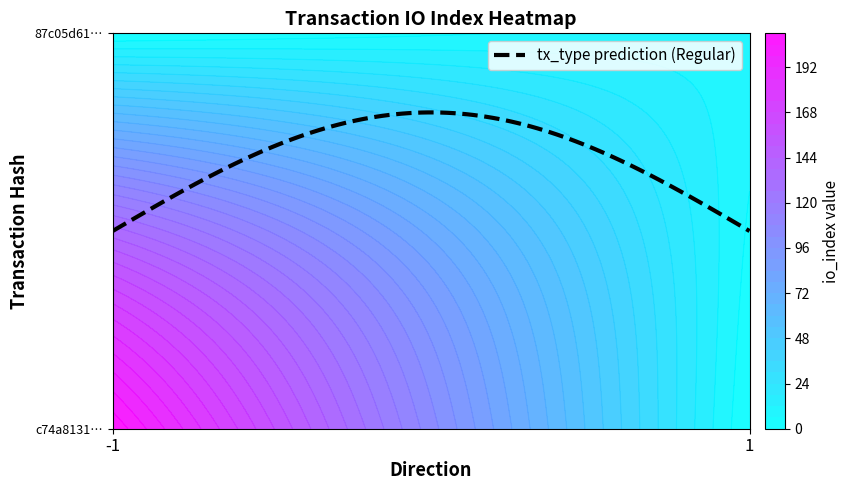

At how many categories does at least one series exceed 138?

1